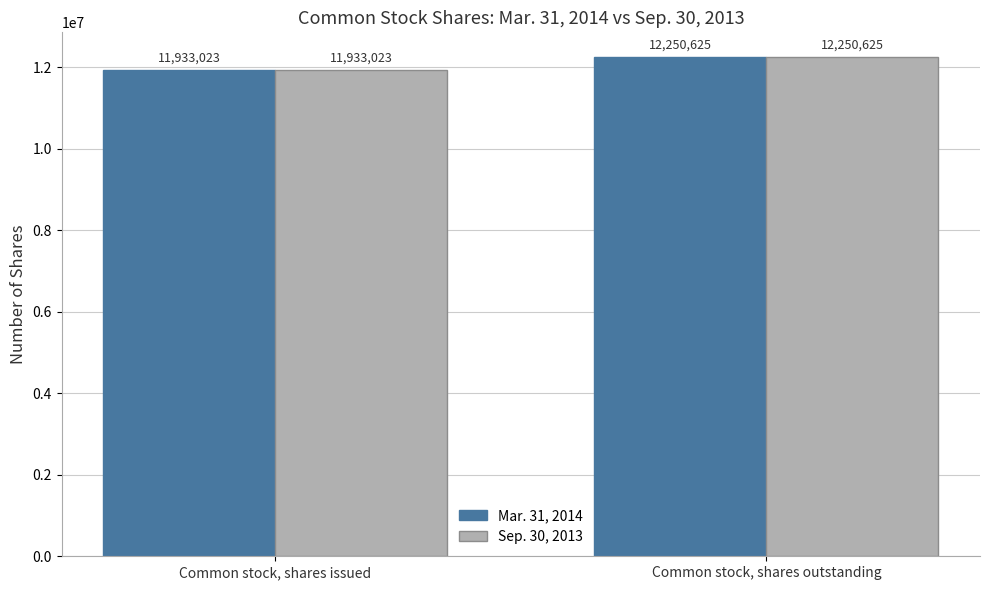

Reading right to left, what are all the values shown in this chart?

Mar. 31, 2014: Common stock, shares outstanding=12250625	Common stock, shares issued=11933023
Sep. 30, 2013: Common stock, shares outstanding=12250625	Common stock, shares issued=11933023